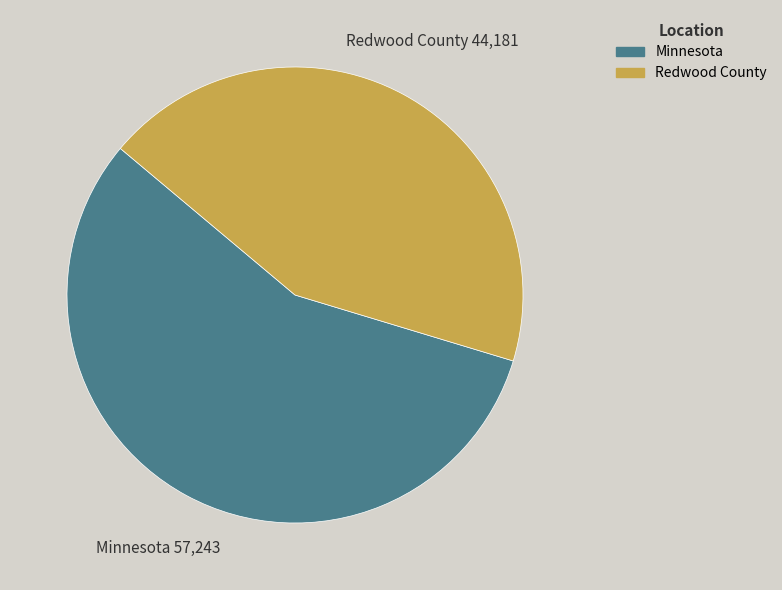

Which has a higher value, Minnesota or Redwood County?

Minnesota